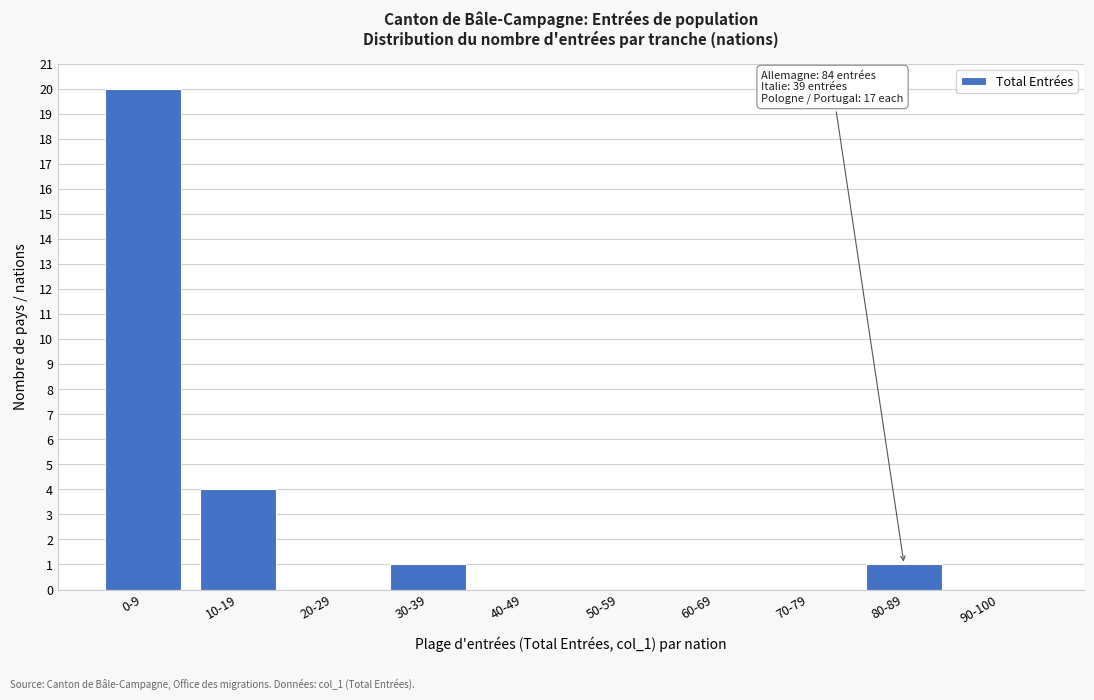

Reading left to right, what are all the values shown in this chart?

0-9=20	10-19=4	20-29=0	30-39=1	40-49=0	50-59=0	60-69=0	70-79=0	80-89=1	90-100=0